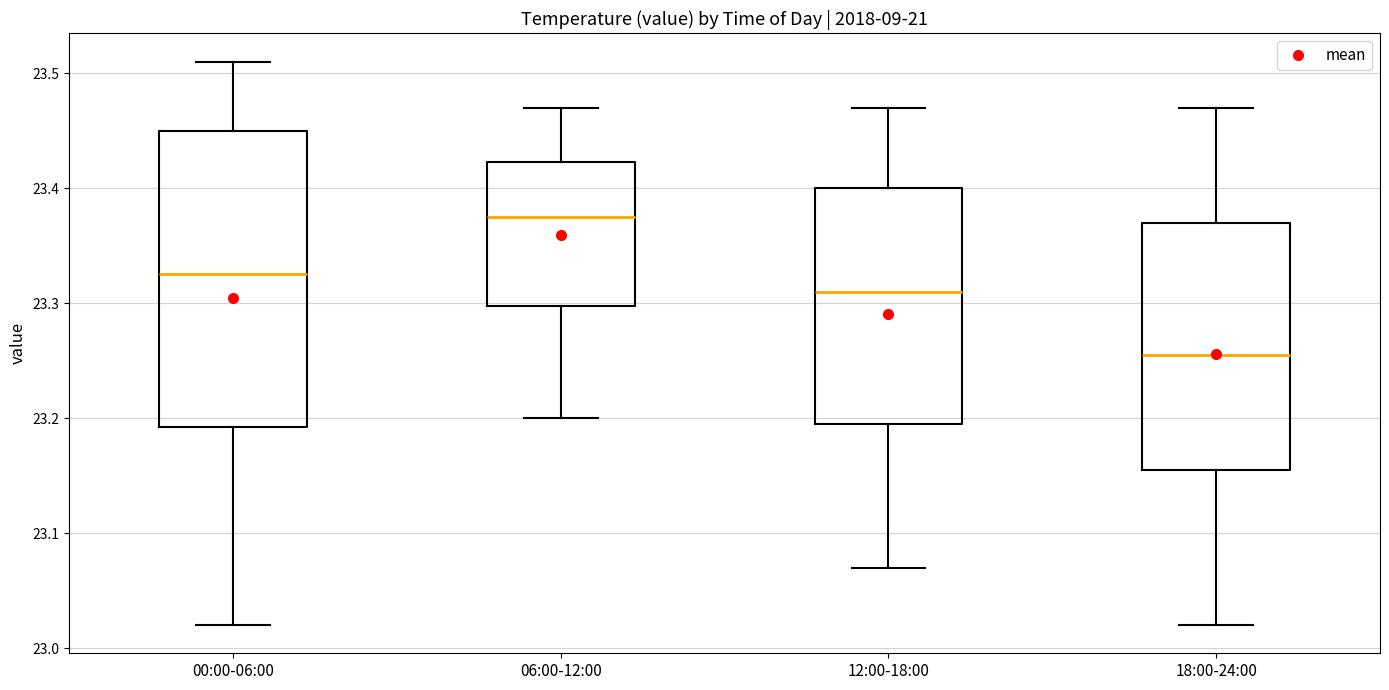

Reading left to right, read every box against the y-axis: the position of its median line, the range the box covers, and the ends of its whiskers. The values are not printed on the chart, so give them approximately, as read against the axis.

00:00-06:00: median 23.33, box 23.19 to 23.45, whiskers 23.02 to 23.51
06:00-12:00: median 23.38, box 23.30 to 23.42, whiskers 23.20 to 23.47
12:00-18:00: median 23.31, box 23.20 to 23.40, whiskers 23.07 to 23.47
18:00-24:00: median 23.26, box 23.16 to 23.37, whiskers 23.02 to 23.47